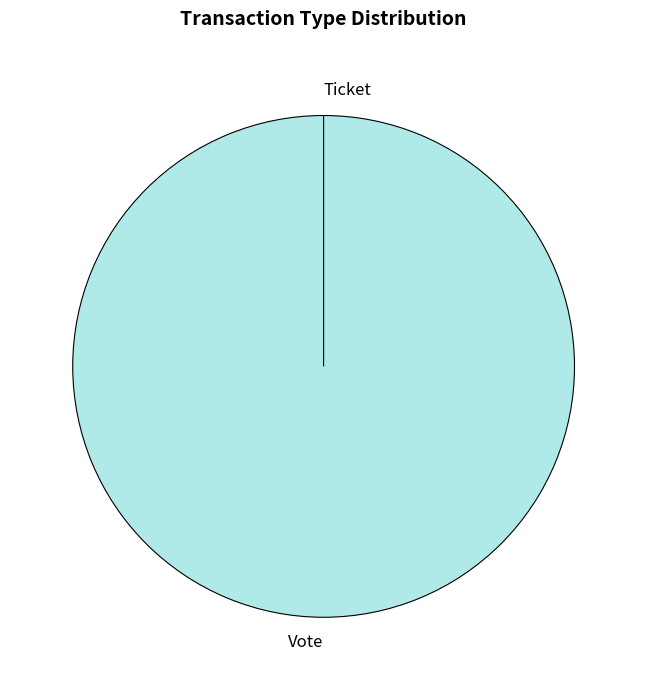

To the nearest percent, what is the combined percentage of Ticket and Vote?

100%